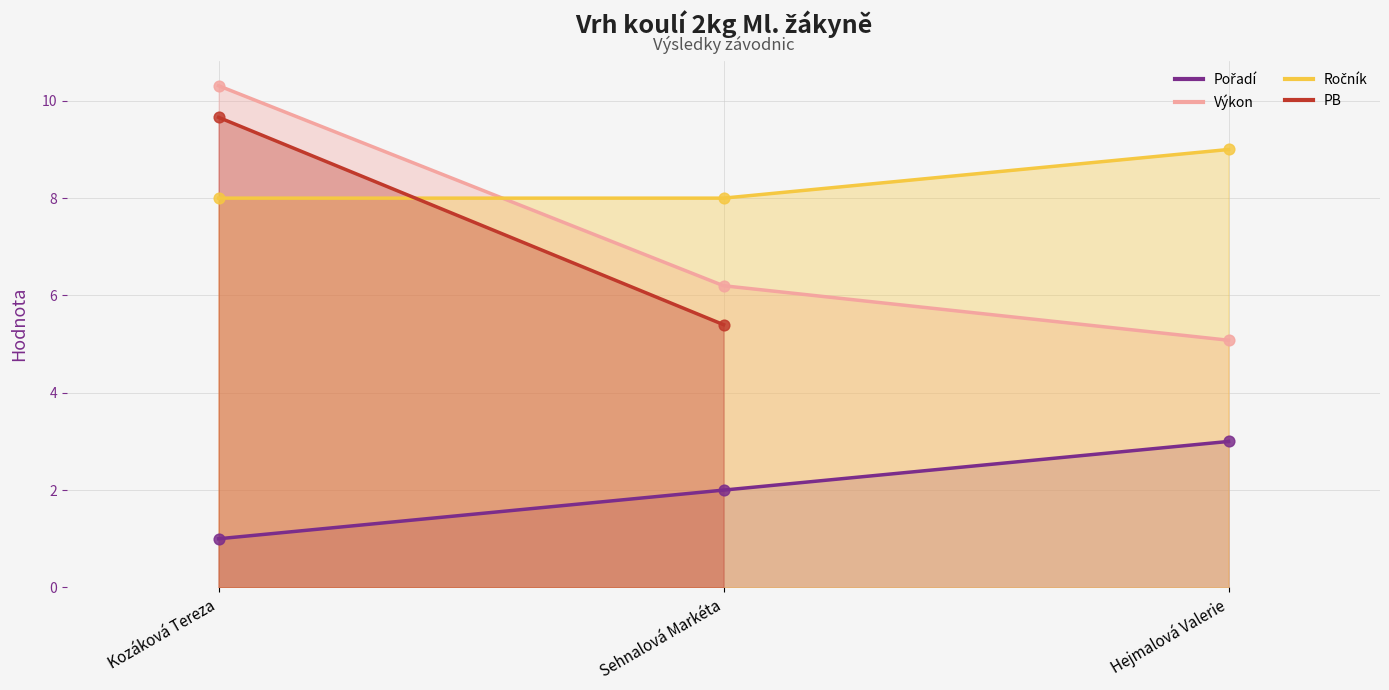

Which series has the largest total across all categories?

Ročník